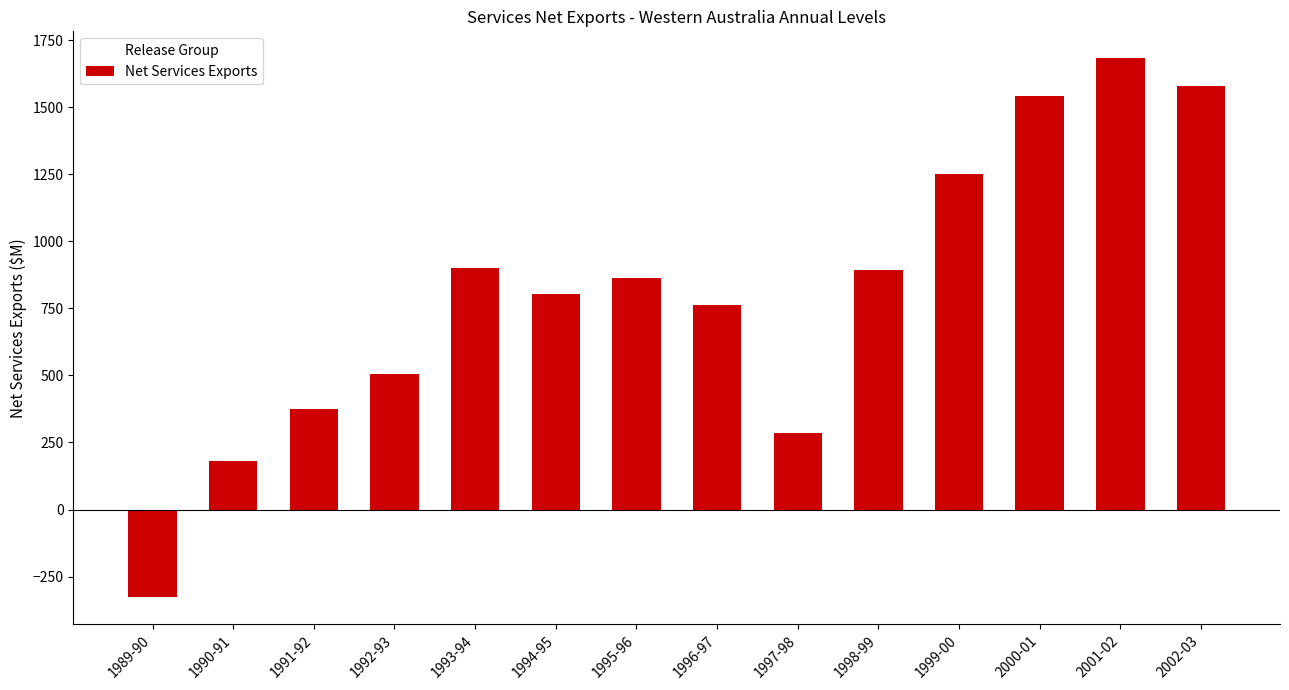

True or false: the data shows 764 at 1996-97.

True